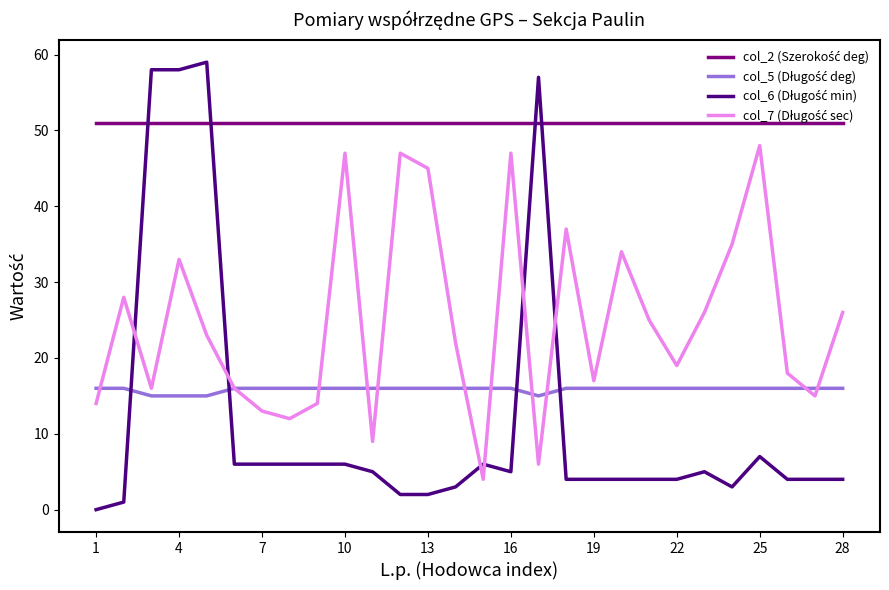

What is the maximum value shown in the chart?

59